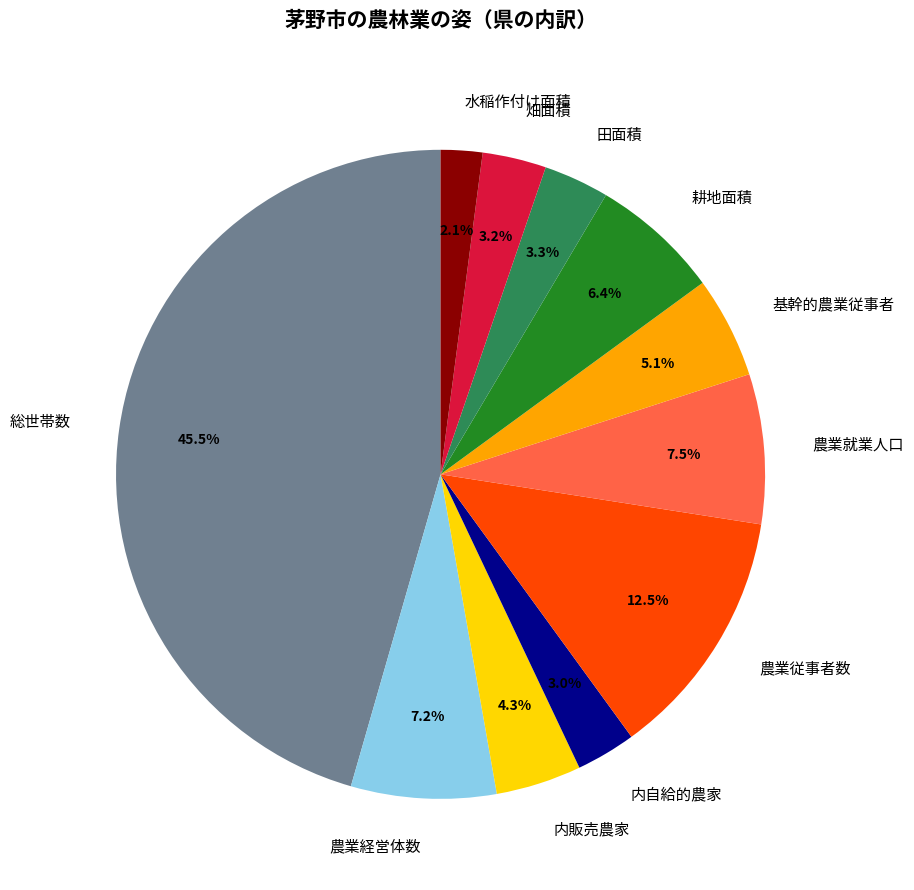

What is the largest slice in the pie chart?

総世帯数